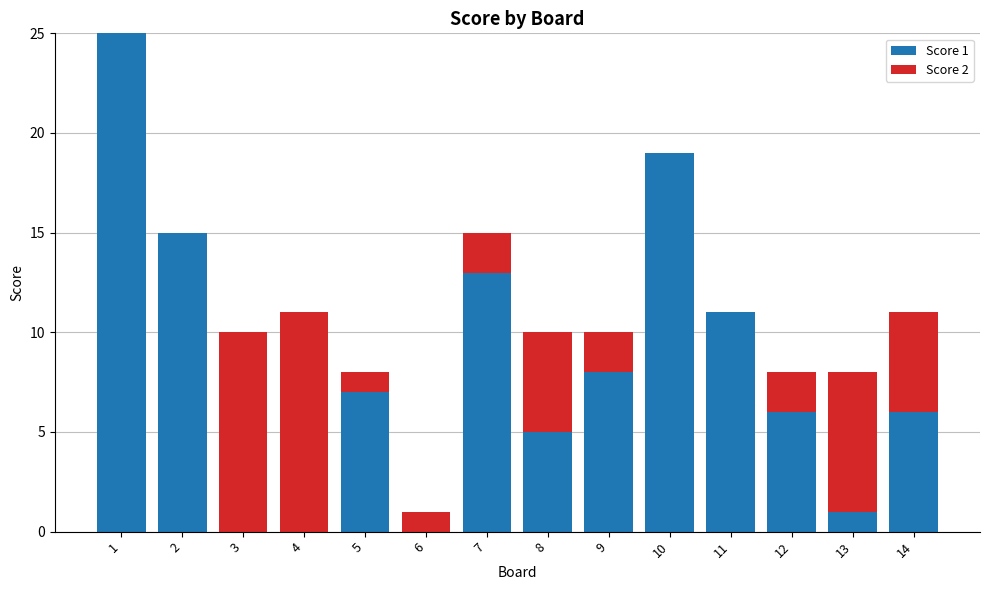

The Score 1 series shows 10 at 14. True or false?

False